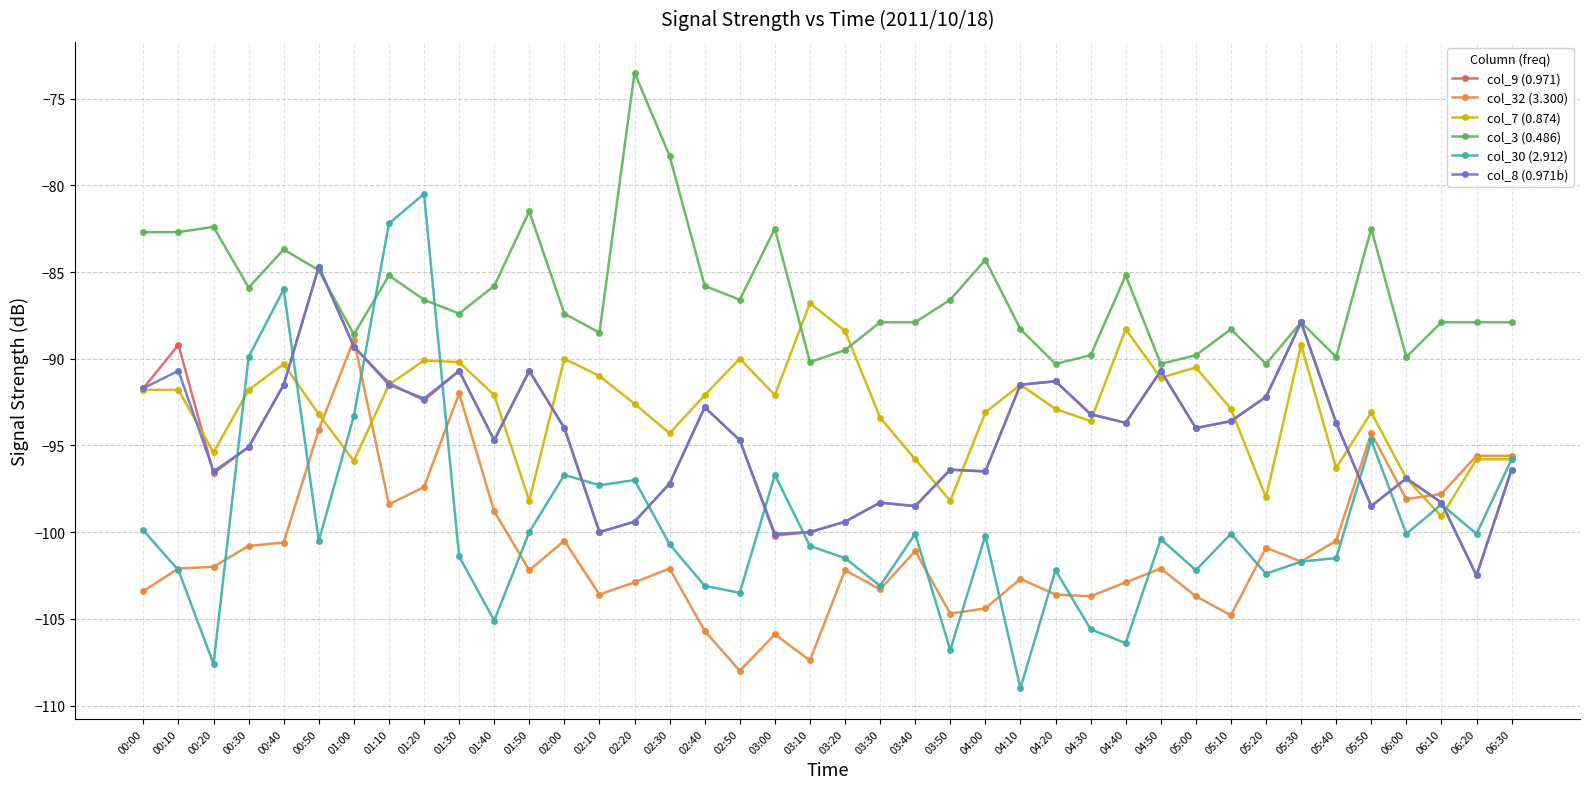

After their last crossing, which series has the higher values: col_8 (0.971b) or col_32 (3.300)?

col_32 (3.300)